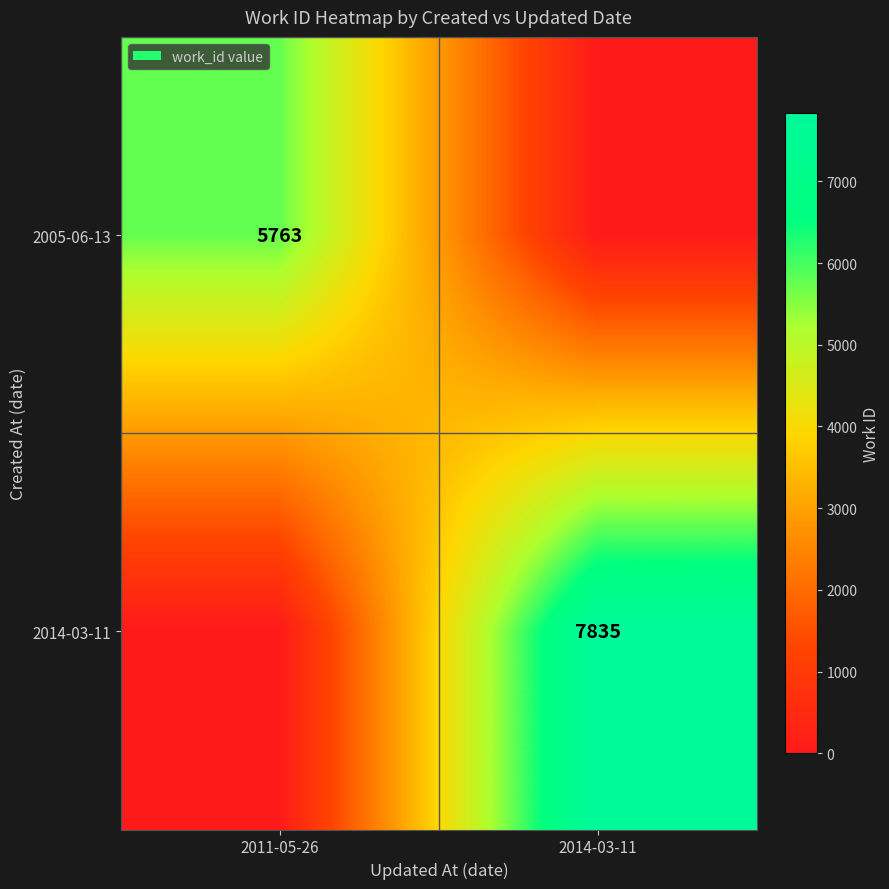

Is it true that 2005-06-13 equals 3188 at 2011-05-26?

False